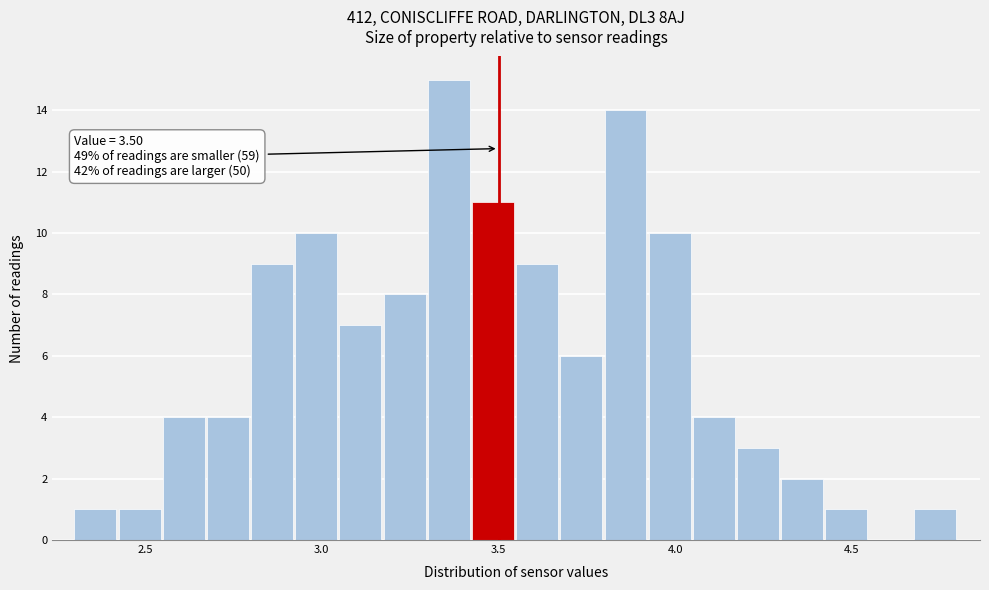

Around what value on the x-axis is the tallest bar? Give the approximate position of its centre, as read against the axis.

3.35